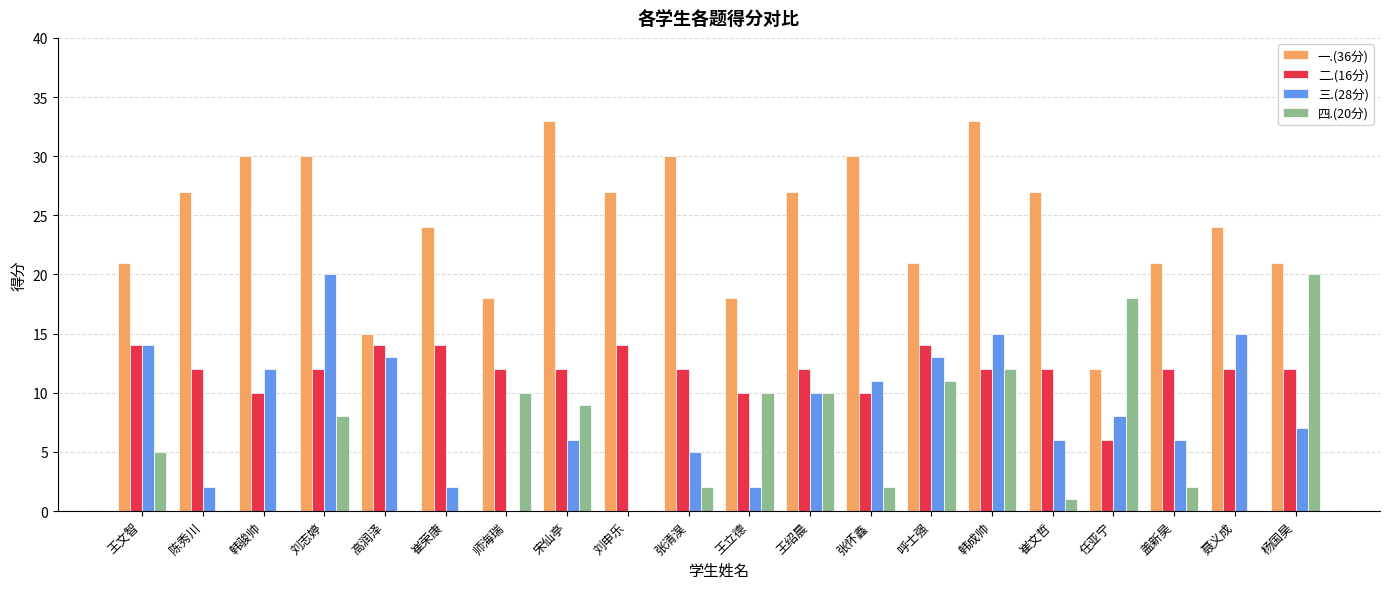

Reading left to right, transcribe all the data shown in this chart.

一.(36分): 21	27	30	30	15	24	18	33	27	30	18	27	30	21	33	27	12	21	24	21
二.(16分): 14	12	10	12	14	14	12	12	14	12	10	12	10	14	12	12	6	12	12	12
三.(28分): 14	2	12	20	13	2	0	6	0	5	2	10	11	13	15	6	8	6	15	7
四.(20分): 5	0	0	8	0	0	10	9	0	2	10	10	2	11	12	1	18	2	0	20